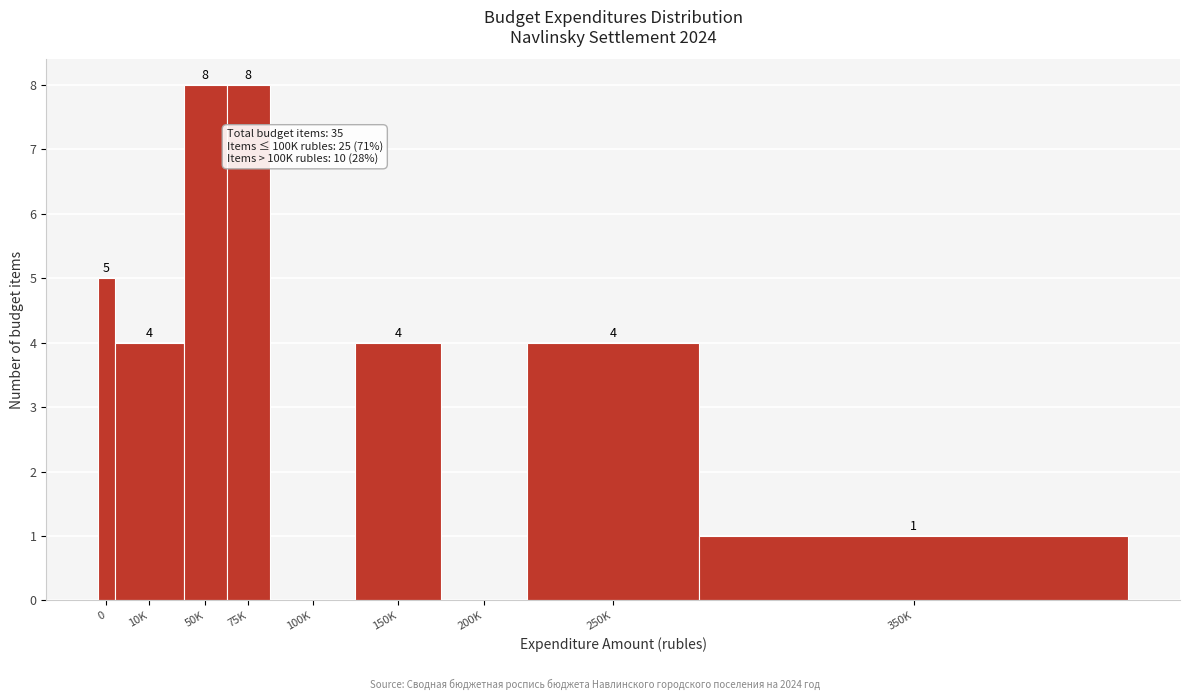

Reading right to left, what are all the values shown in this chart?

350K=1	250K=4	200K=0	150K=4	100K=0	75K=8	50K=8	10K=4	0=5